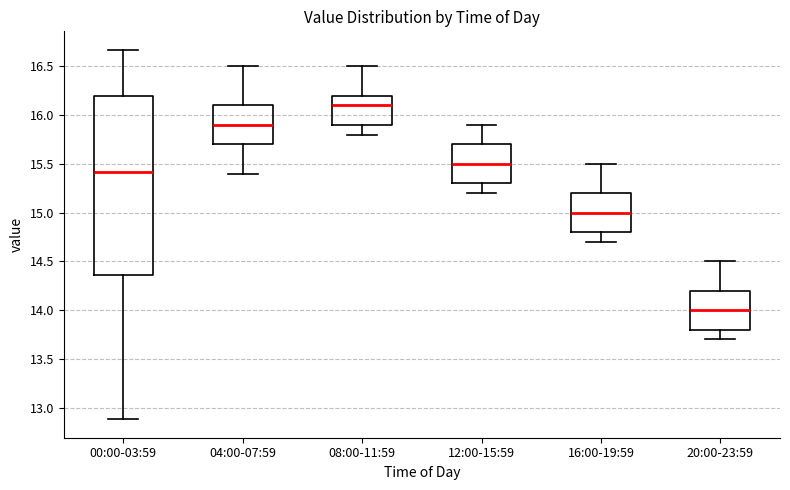

Where does the upper whisker of the box for 04:00-07:59 end on the y-axis? The values are not printed on the chart, so give them approximately, as read against the axis.

16.50